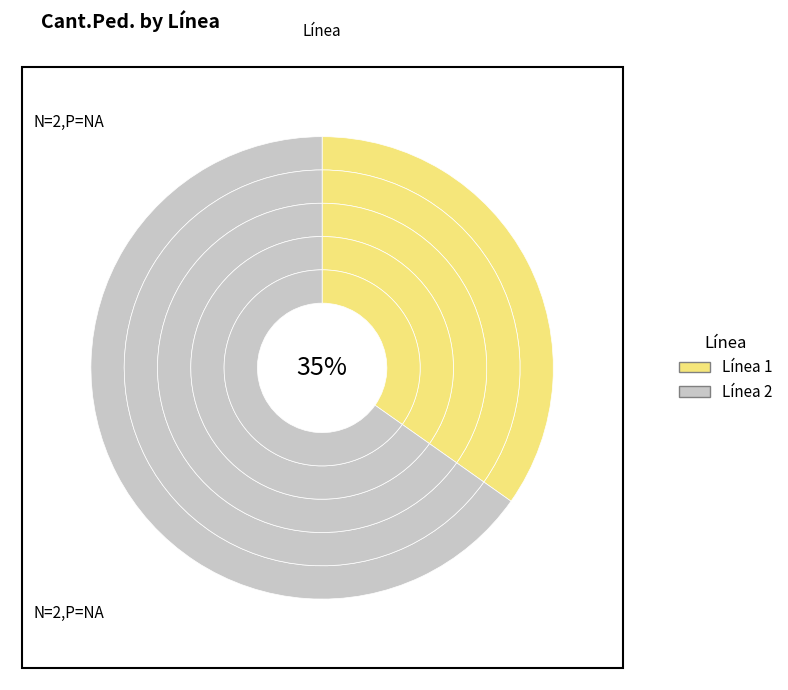

Does 2 represent more than half of the total?

Yes